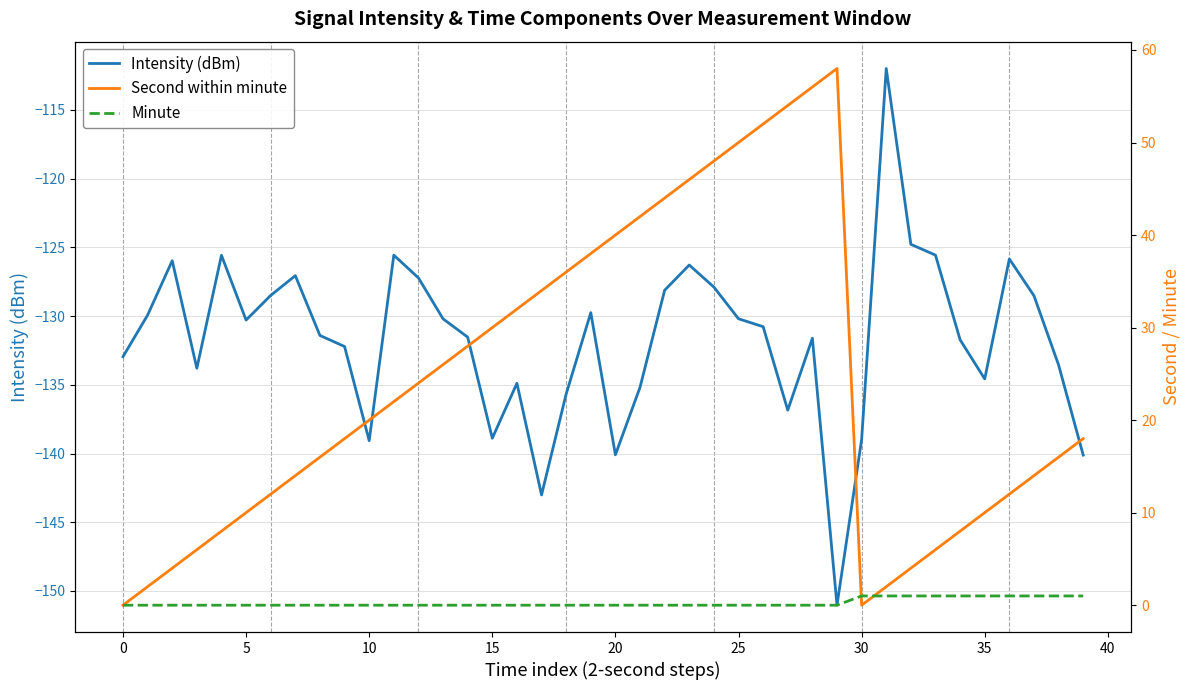

True or false: Second within minute and Intensity (dBm) cross at least once.

False